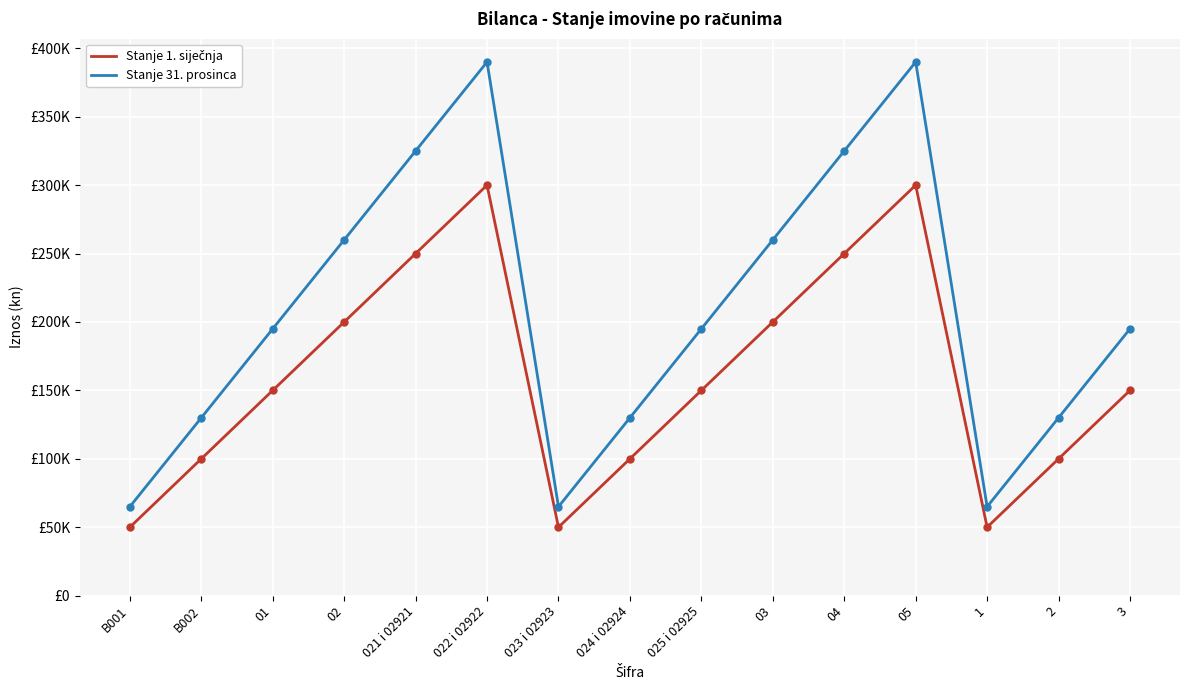

What is the difference between the maximum and minimum values in the Stanje 31. prosinca series?

325000